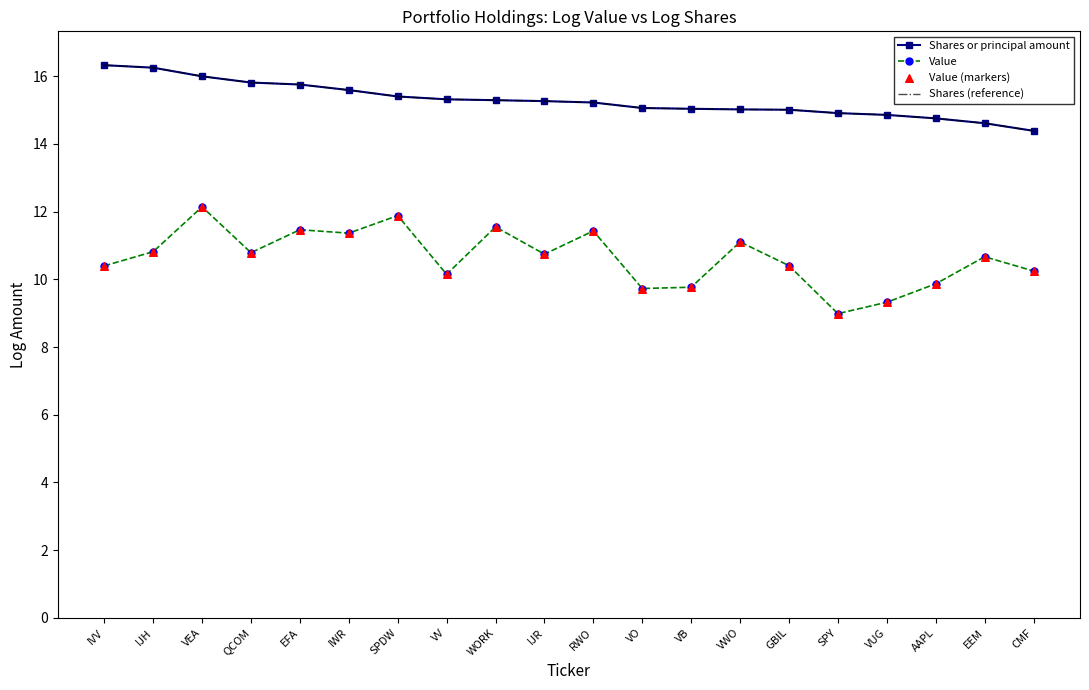

At which category is the sum across all series the highest?

VEA